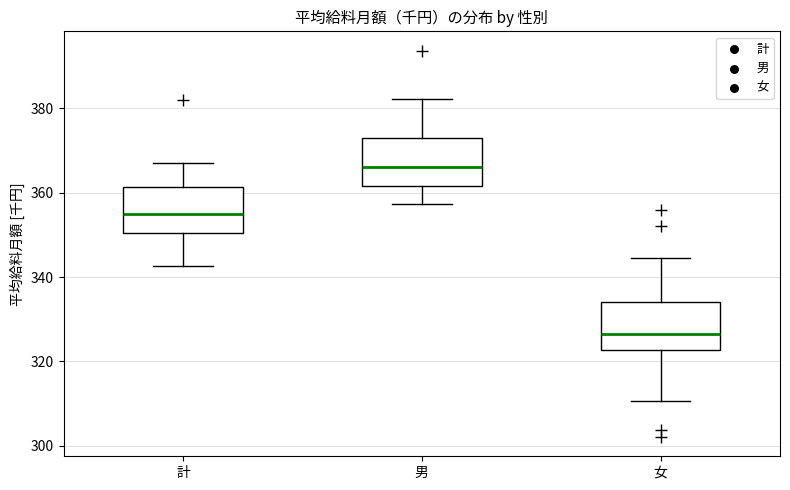

Where does the median line of the box for 女 sit on the y-axis? The values are not printed on the chart, so give them approximately, as read against the axis.

326